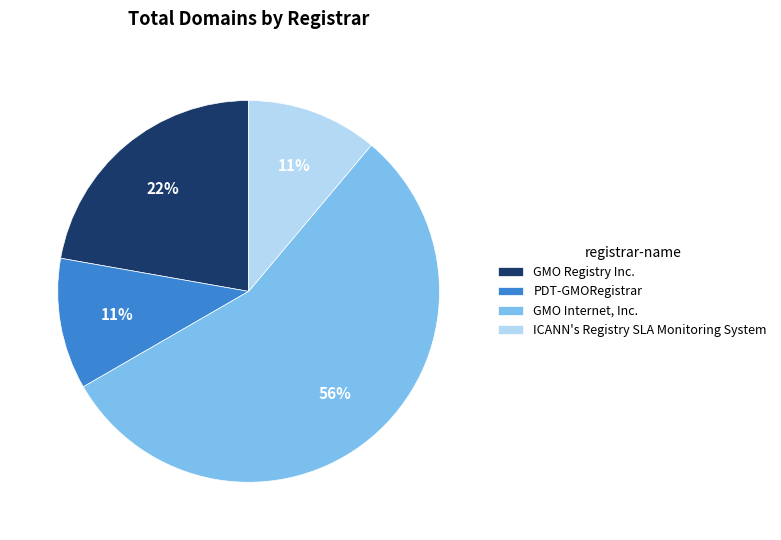

What is the ratio of the value at PDT-GMORegistrar to the value at ICANN's Registry SLA Monitoring System?

1.0